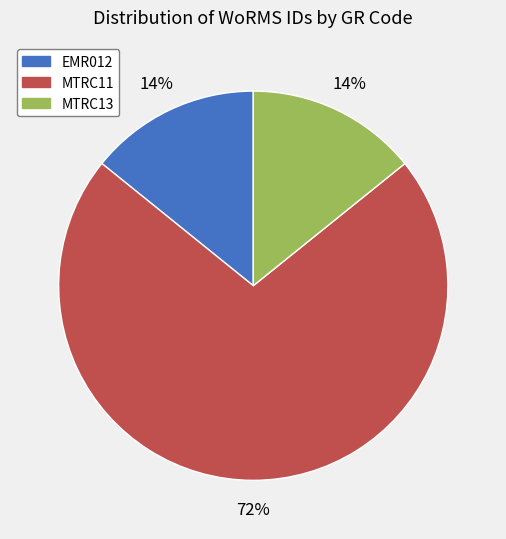

To the nearest percent, what percentage of the pie is MTRC13?

14%